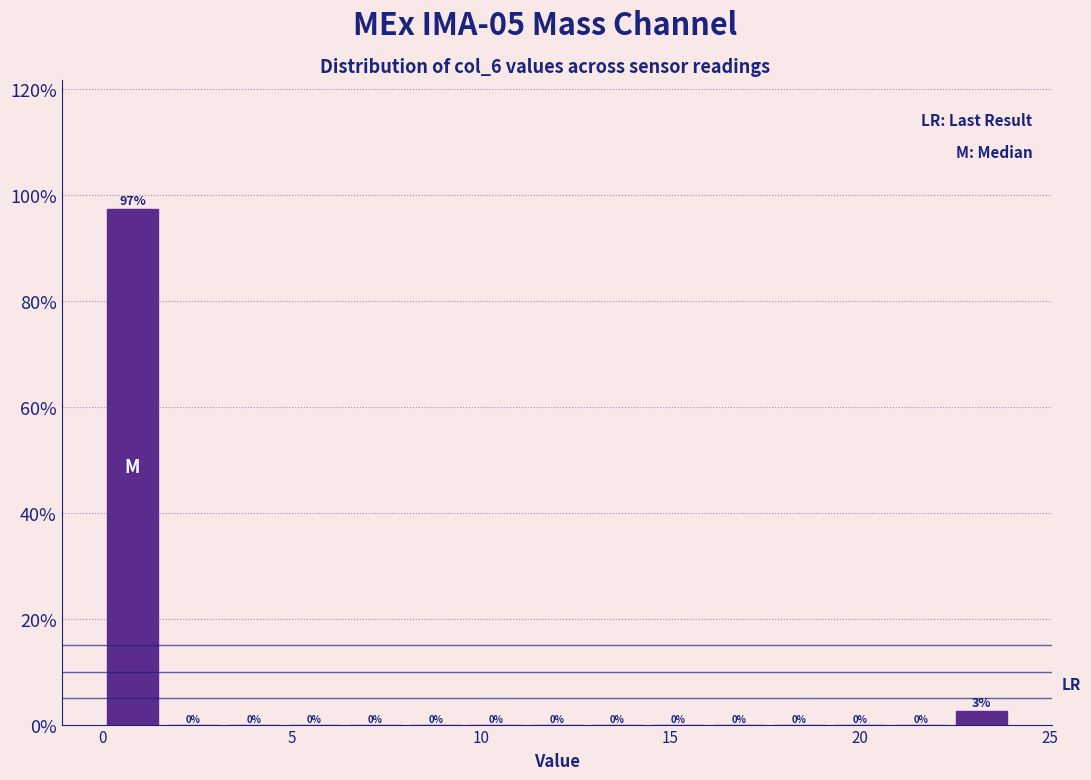

Around what value on the x-axis is the tallest bar? Give the approximate position of its centre, as read against the axis.

1.0